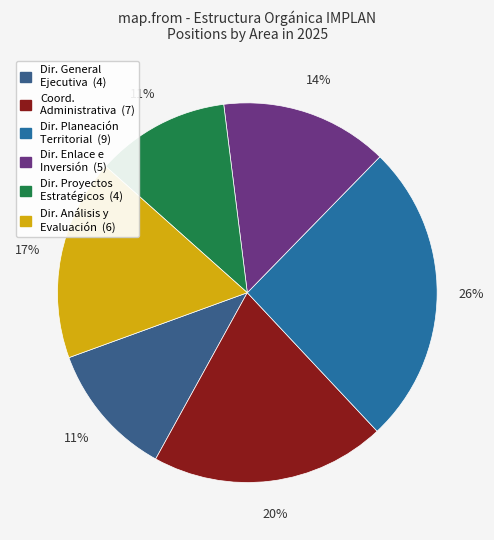

How many segments does this pie chart have?

6